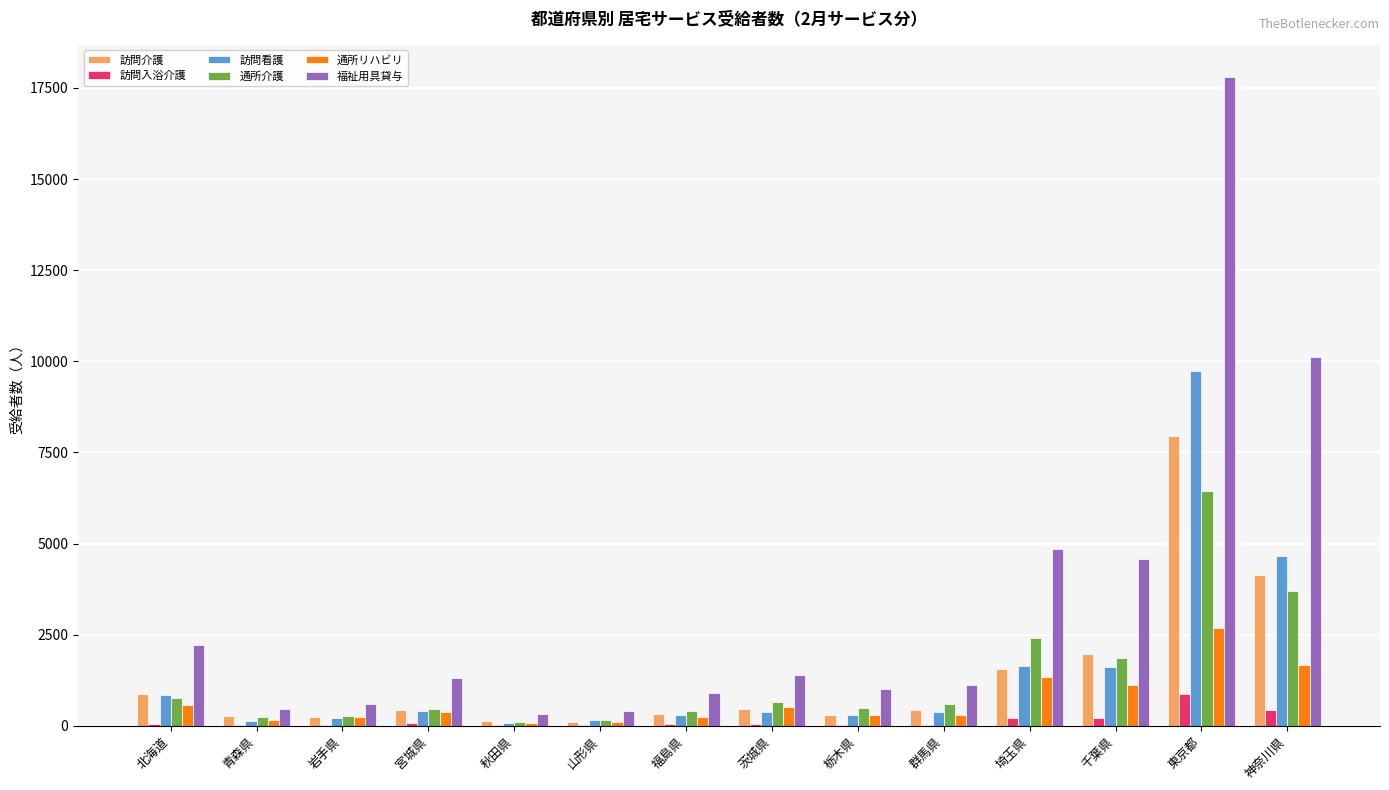

Which category has the highest value in the 訪問入浴介護 series?

東京都